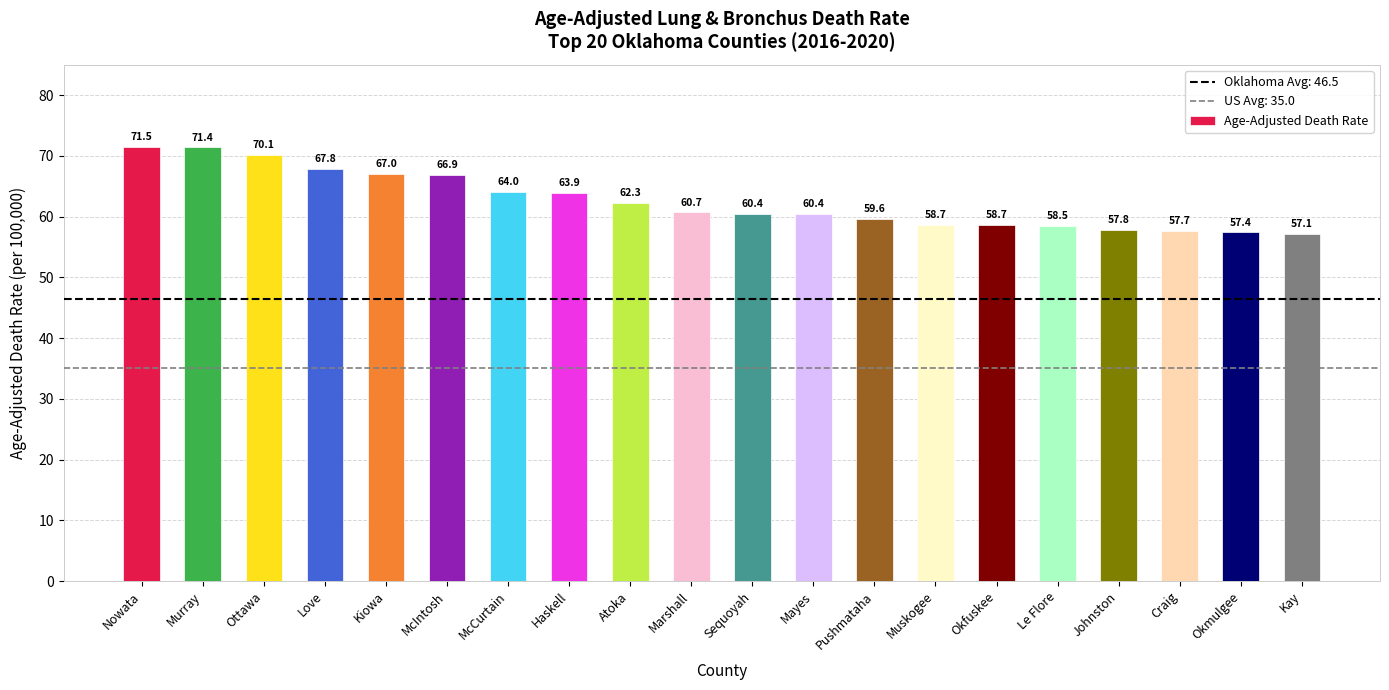

What is the change in value from McCurtain to Marshall?

-3.3